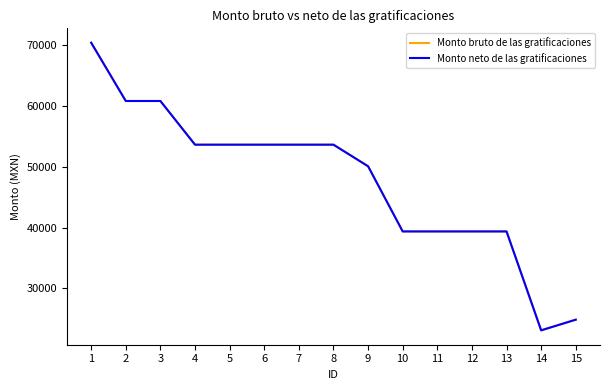

At which label is Monto neto de las gratificaciones closest to 46738?

9